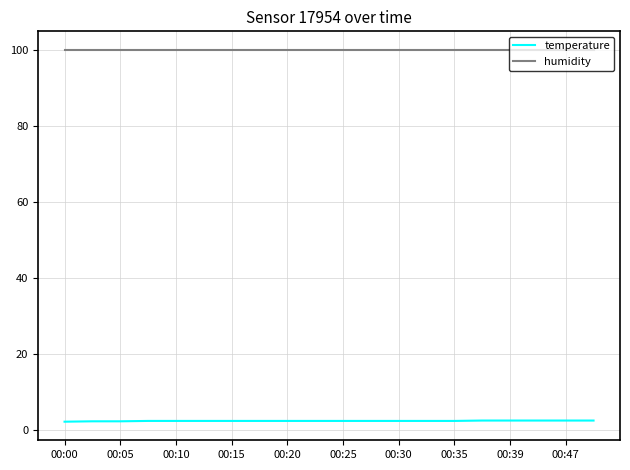

Which series has the widest spread of values?

temperature